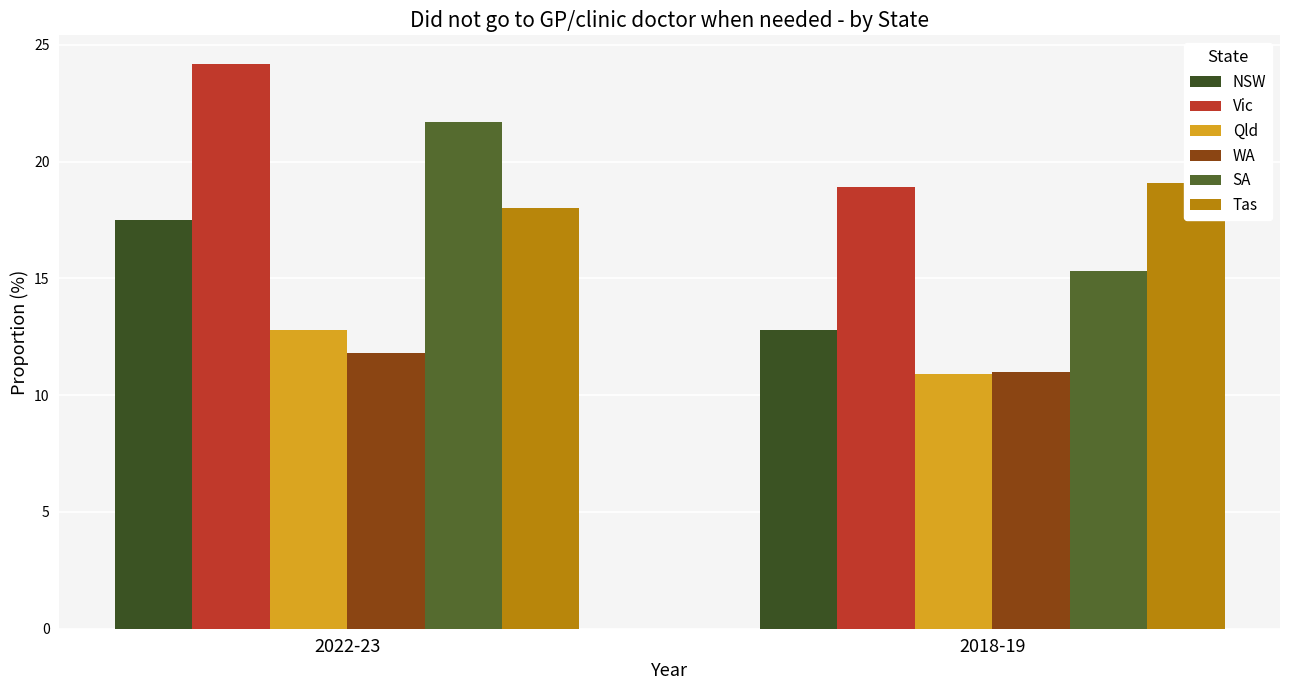

What is the difference between the WA values at 2022-23 and 2018-19?

0.8